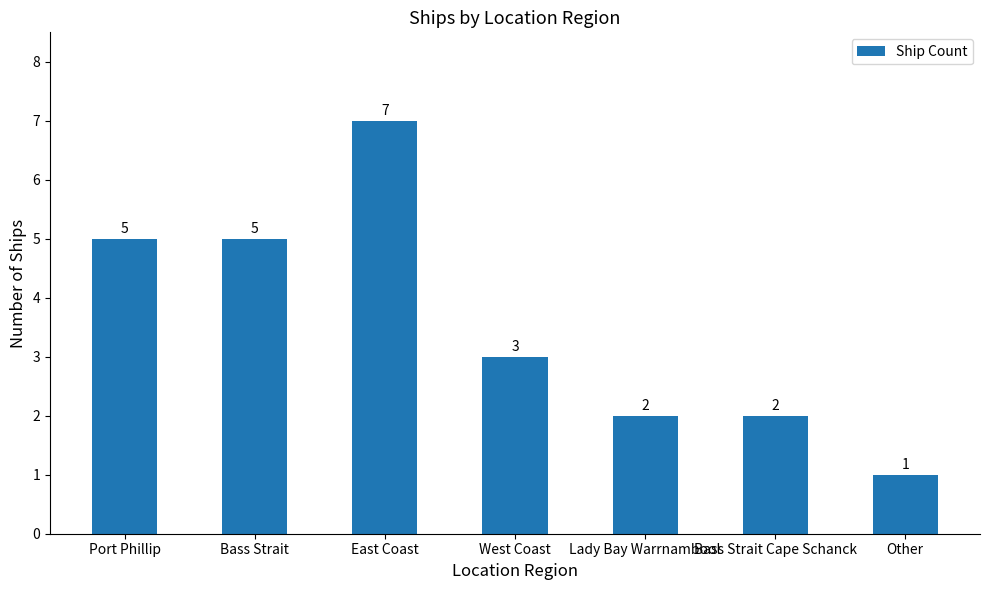

Between West Coast and Other, which is larger?

West Coast